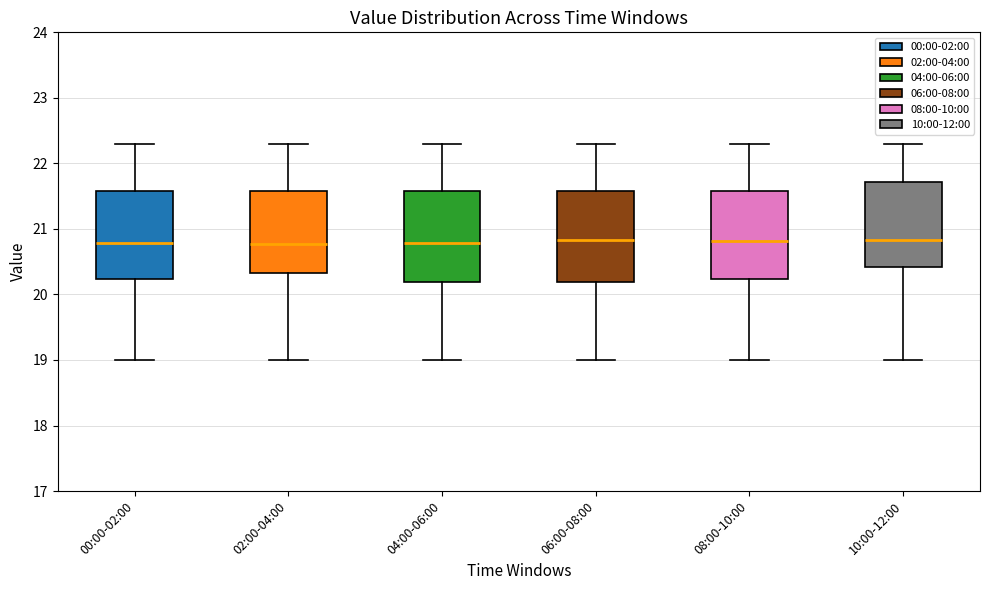

Reading left to right, read every box against the y-axis: the position of its median line, the range the box covers, and the ends of its whiskers. The values are not printed on the chart, so give them approximately, as read against the axis.

00:00-02:00: median 20.8, box 20.2 to 21.6, whiskers 19.0 to 22.3
02:00-04:00: median 20.8, box 20.3 to 21.6, whiskers 19.0 to 22.3
04:00-06:00: median 20.8, box 20.2 to 21.6, whiskers 19.0 to 22.3
06:00-08:00: median 20.8, box 20.2 to 21.6, whiskers 19.0 to 22.3
08:00-10:00: median 20.8, box 20.2 to 21.6, whiskers 19.0 to 22.3
10:00-12:00: median 20.8, box 20.4 to 21.7, whiskers 19.0 to 22.3